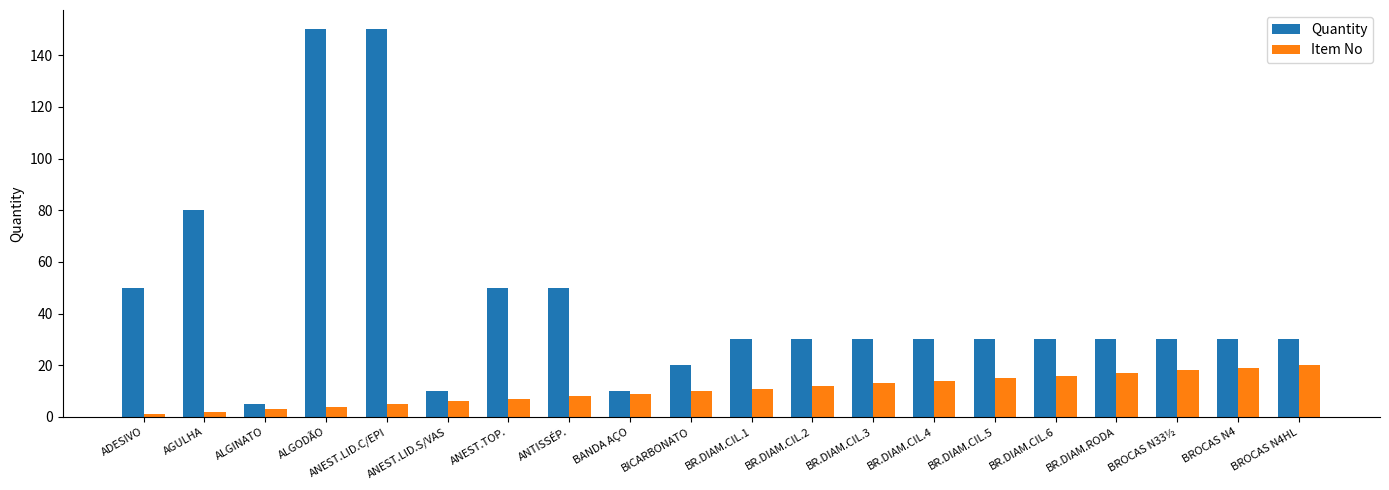

List the series in order of their peak value, lowest first.

Item No, Quantity